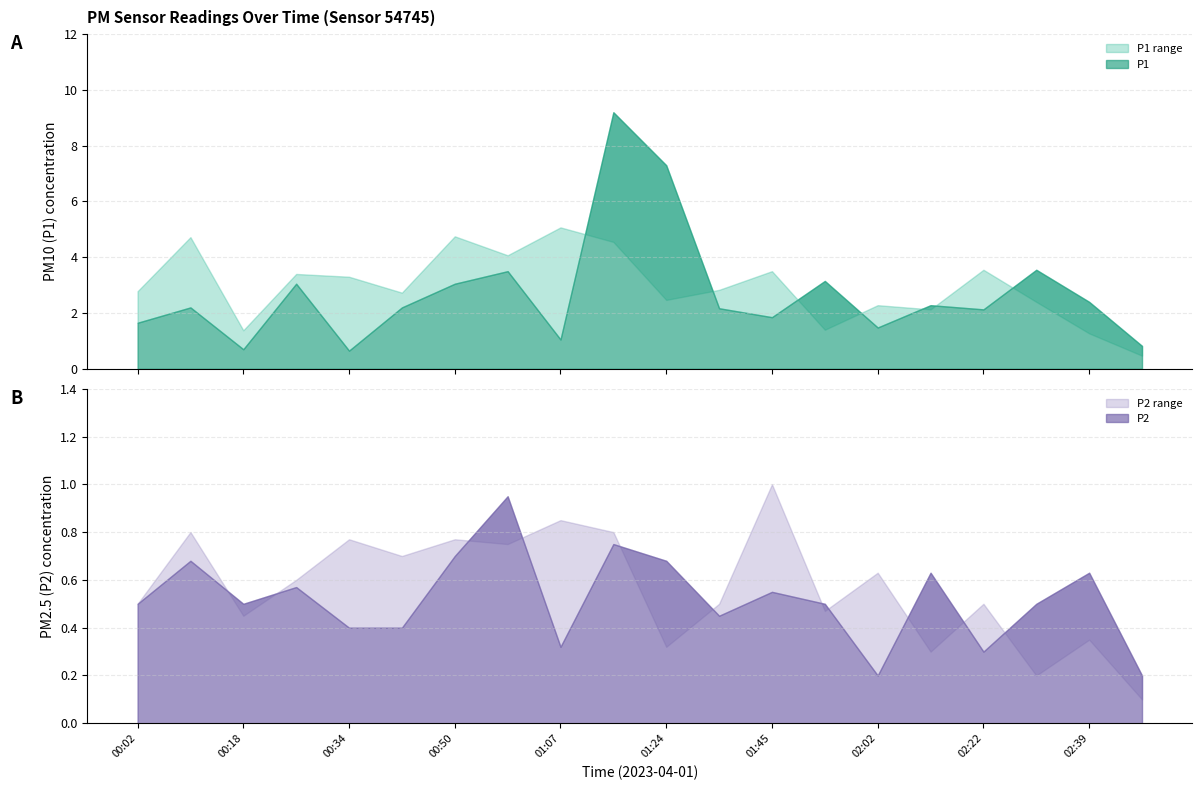

True or false: P1_upper has a value of 7.5 at 00:50.

False